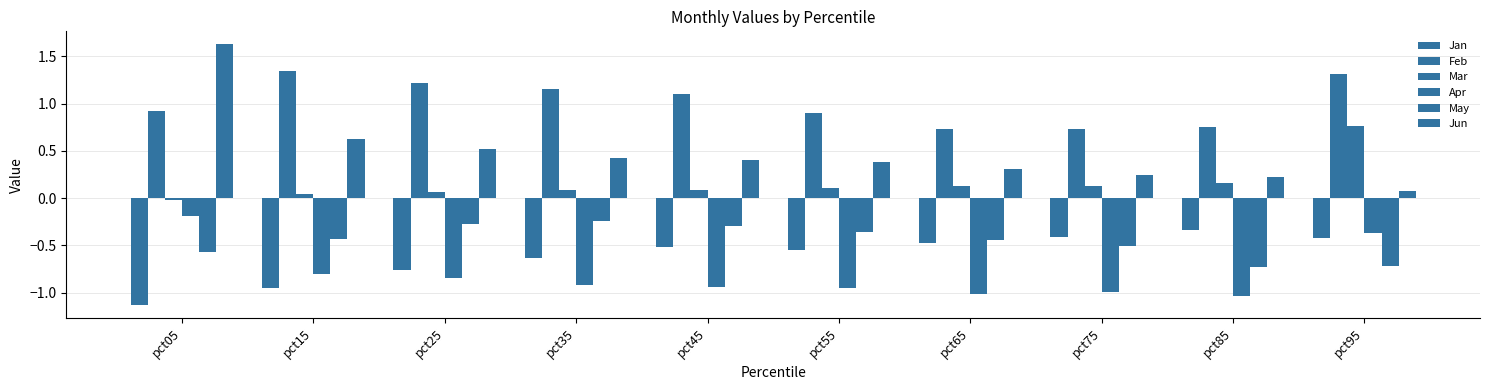

Which series changed the most between pct55 and pct65?

Feb